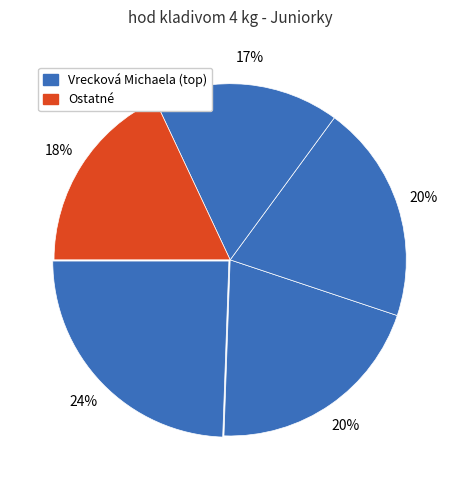

What is the largest slice in the pie chart?

Vrecková Michaela